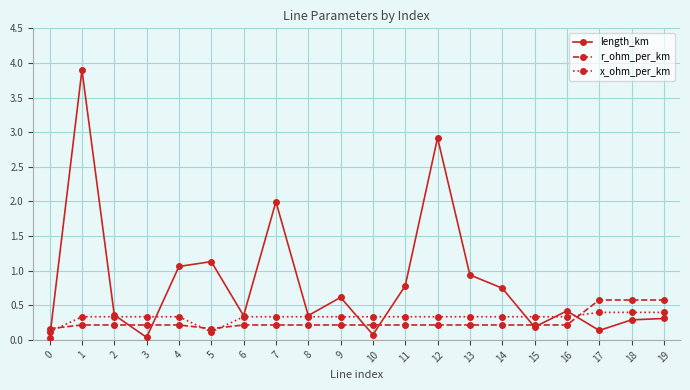

Count the r_ohm_per_km values in the range 0 to 1.

20